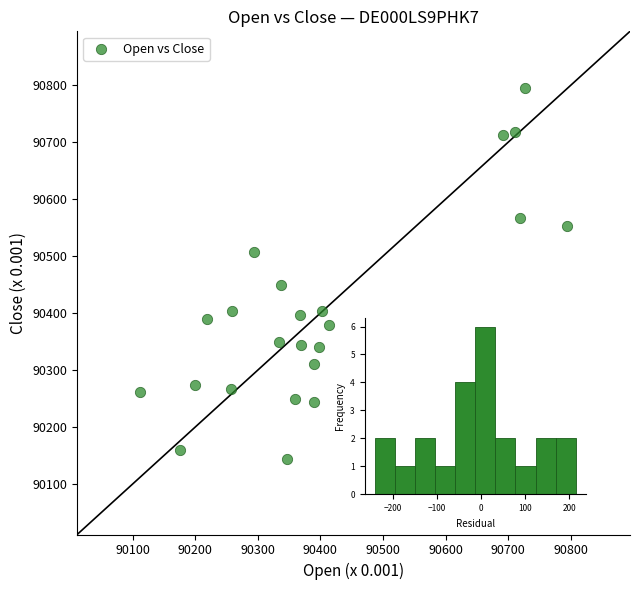

What is the range of Y values (max minus min)?

651